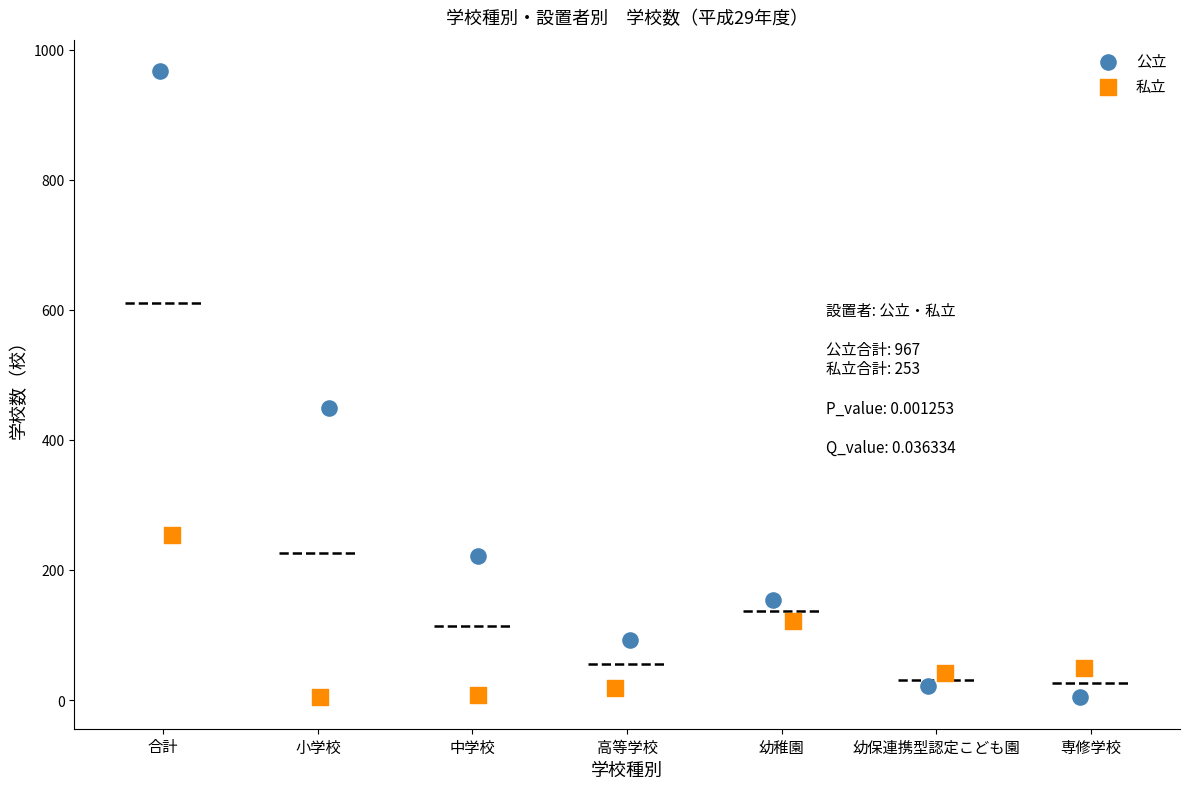

Which series reaches the maximum Y coordinate?

公立